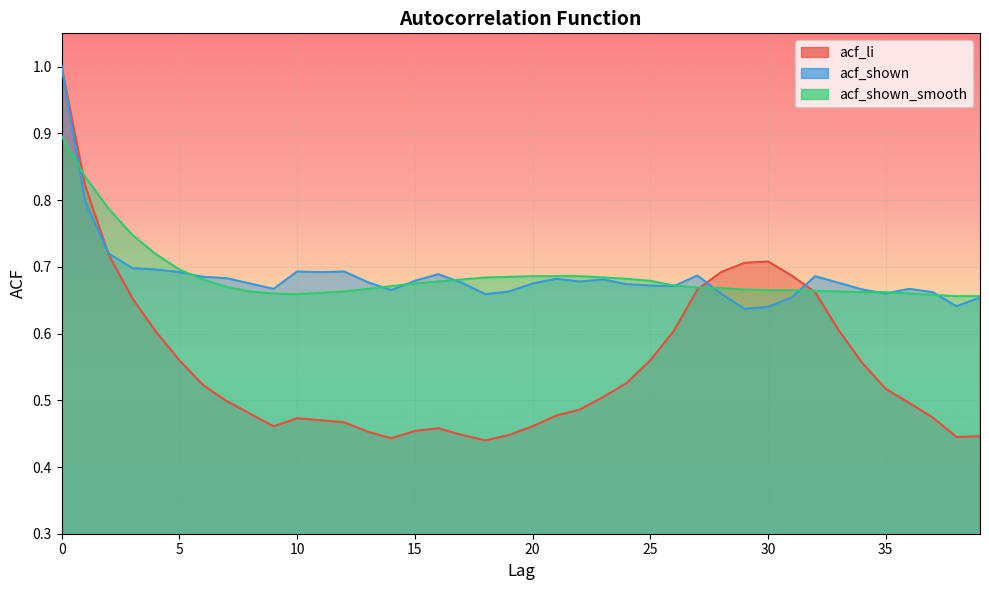

True or false: acf_li has more than 1 points higher than both neighbors.

True